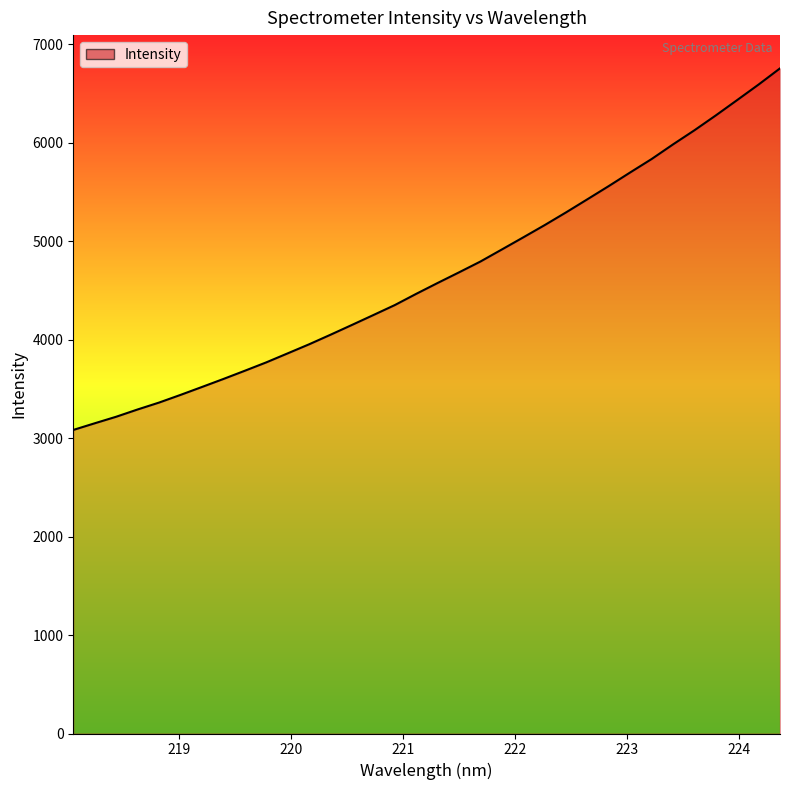

What is the smallest value displayed?

3083.0